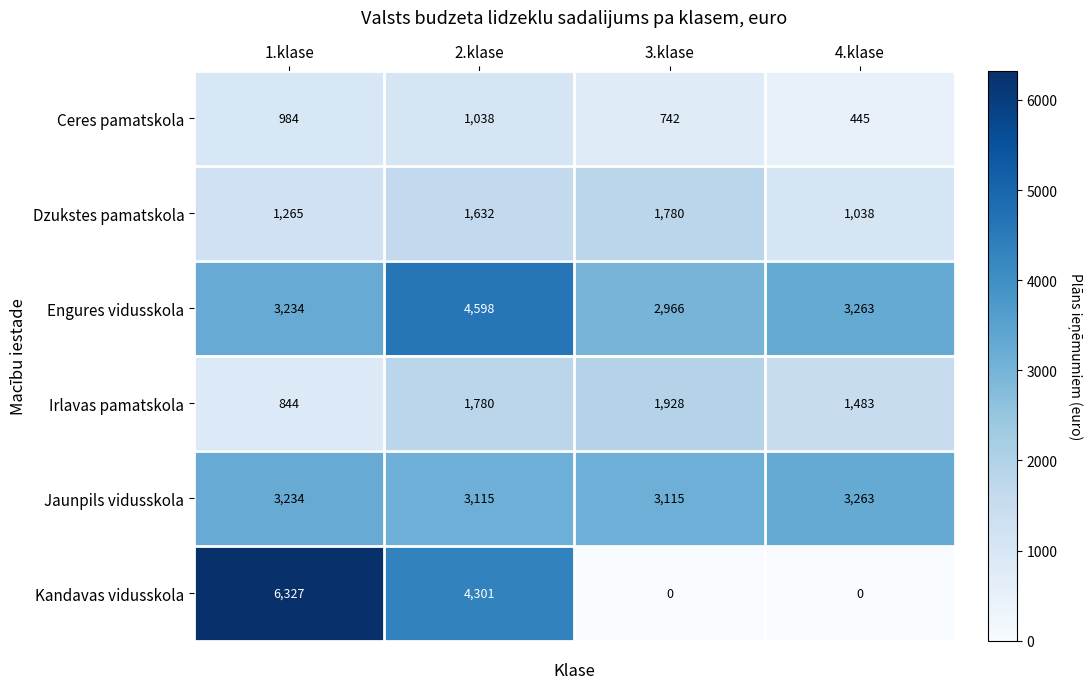

At which label is Kandavas vidusskola closest to 3163?

2.klase